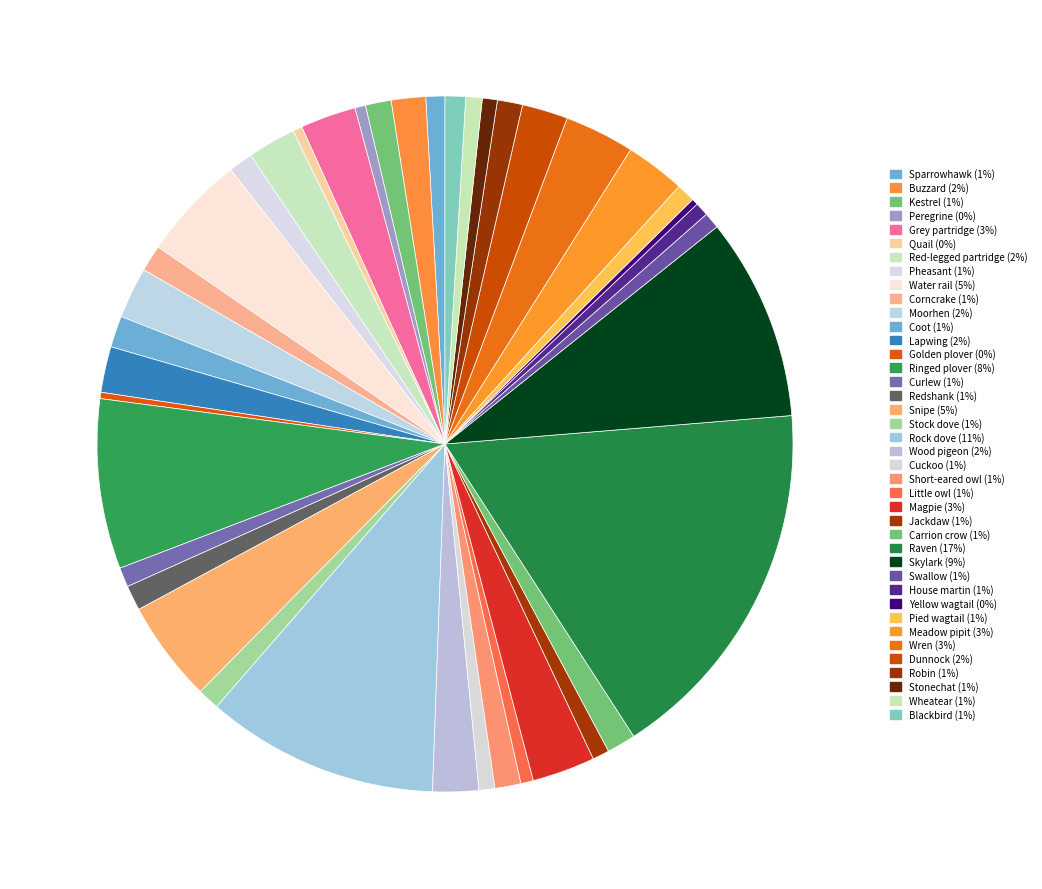

Count the number of slices in the pie.

40